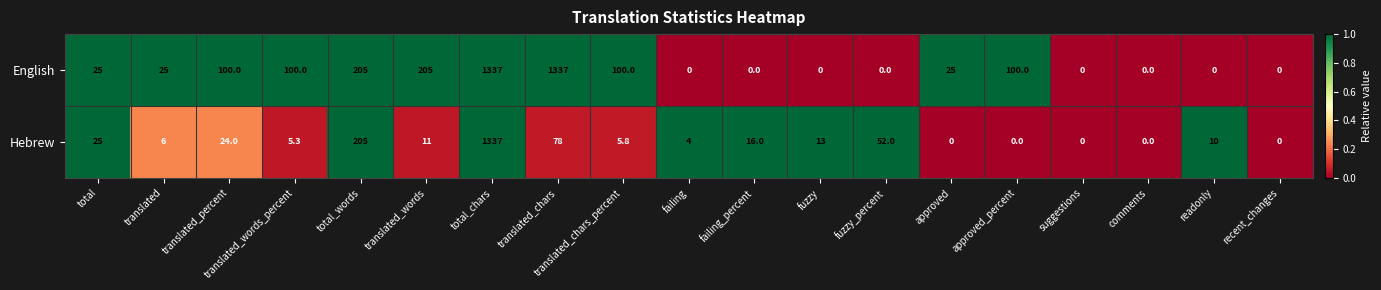

What is the greatest value displayed?

1337.0